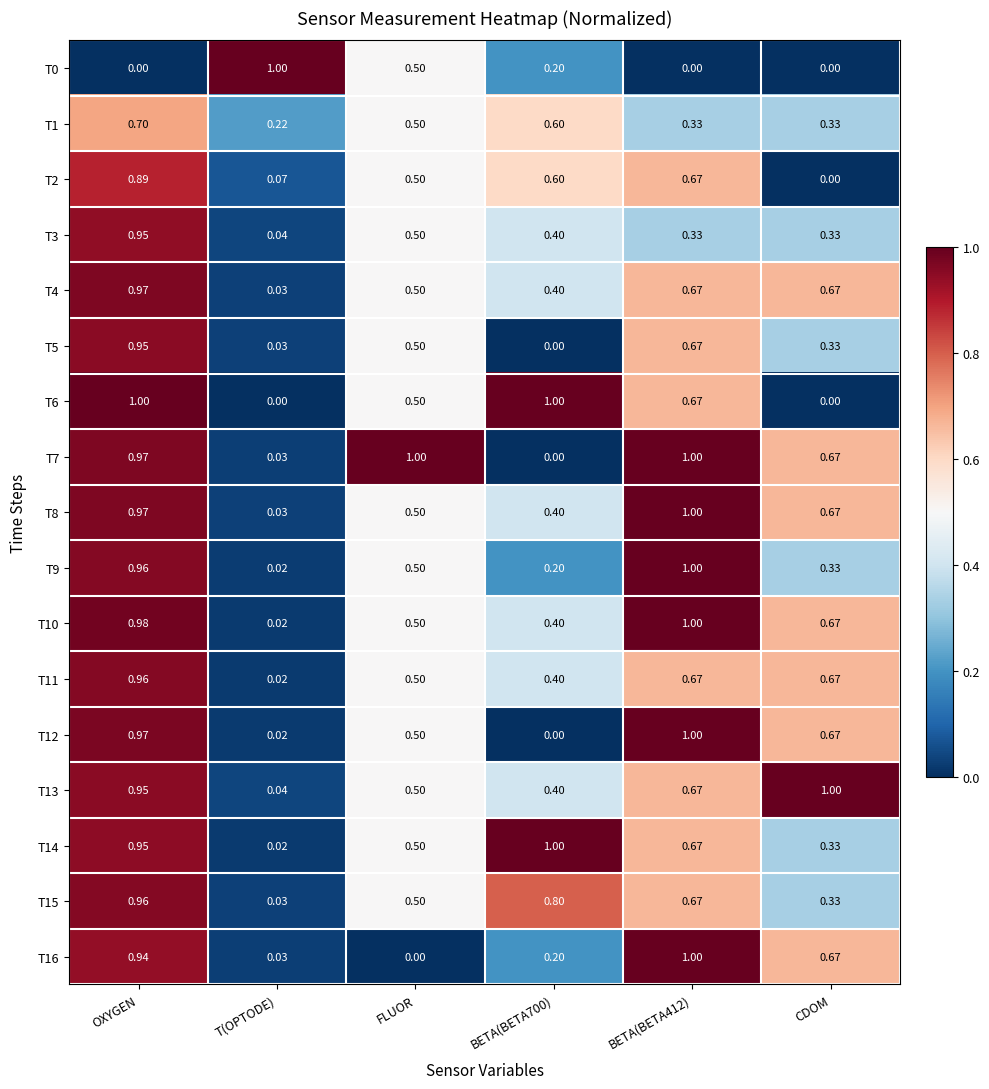

At which category is the sum across all series the highest?

OXYGEN